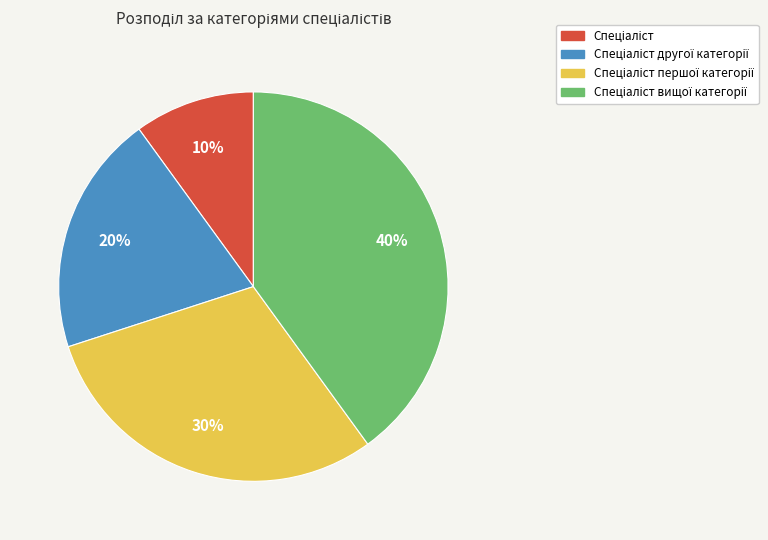

Does any single category account for the majority?

No